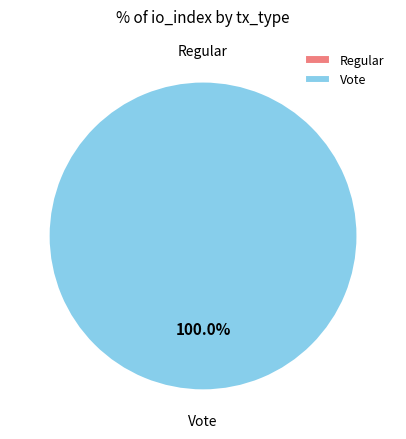

What is the largest slice in the pie chart?

Vote